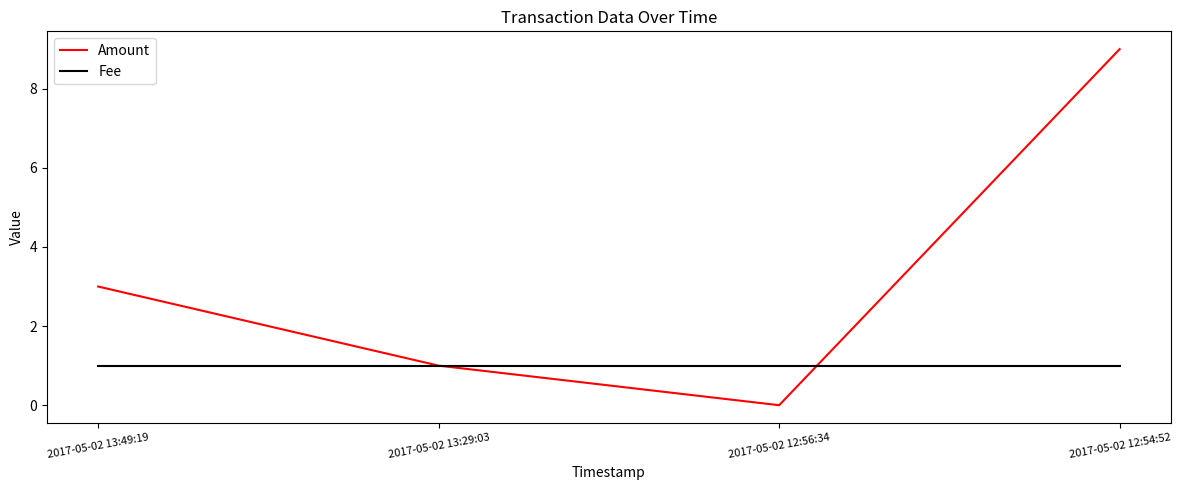

Which series ends up on top after the final intersection of Fee and Amount?

Amount